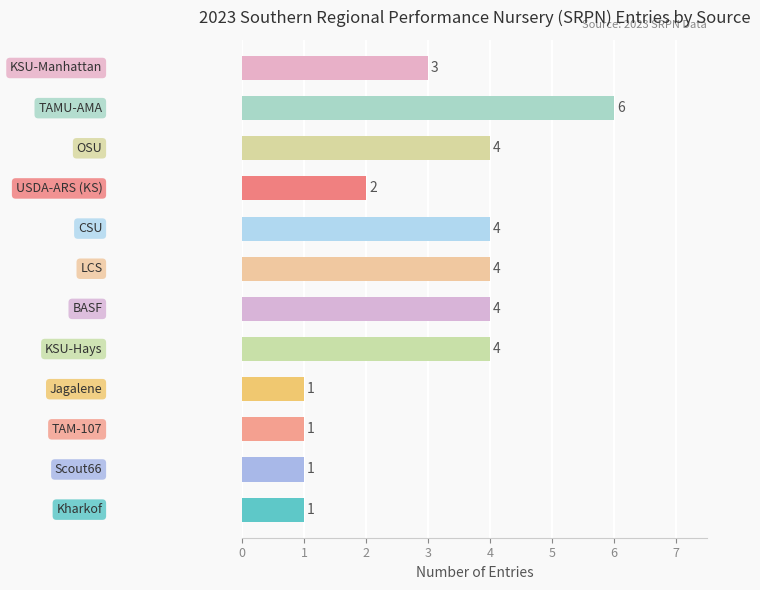

What is the average value?

3